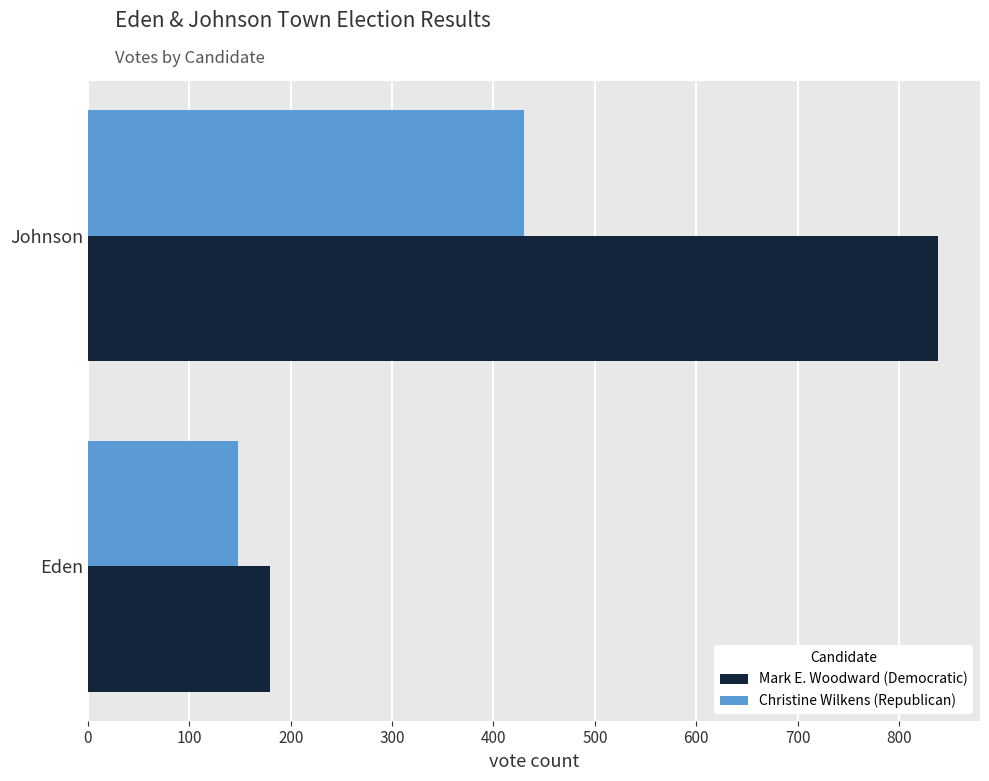

Where is Mark E. Woodward (Democratic) nearest to the value 509?

Eden